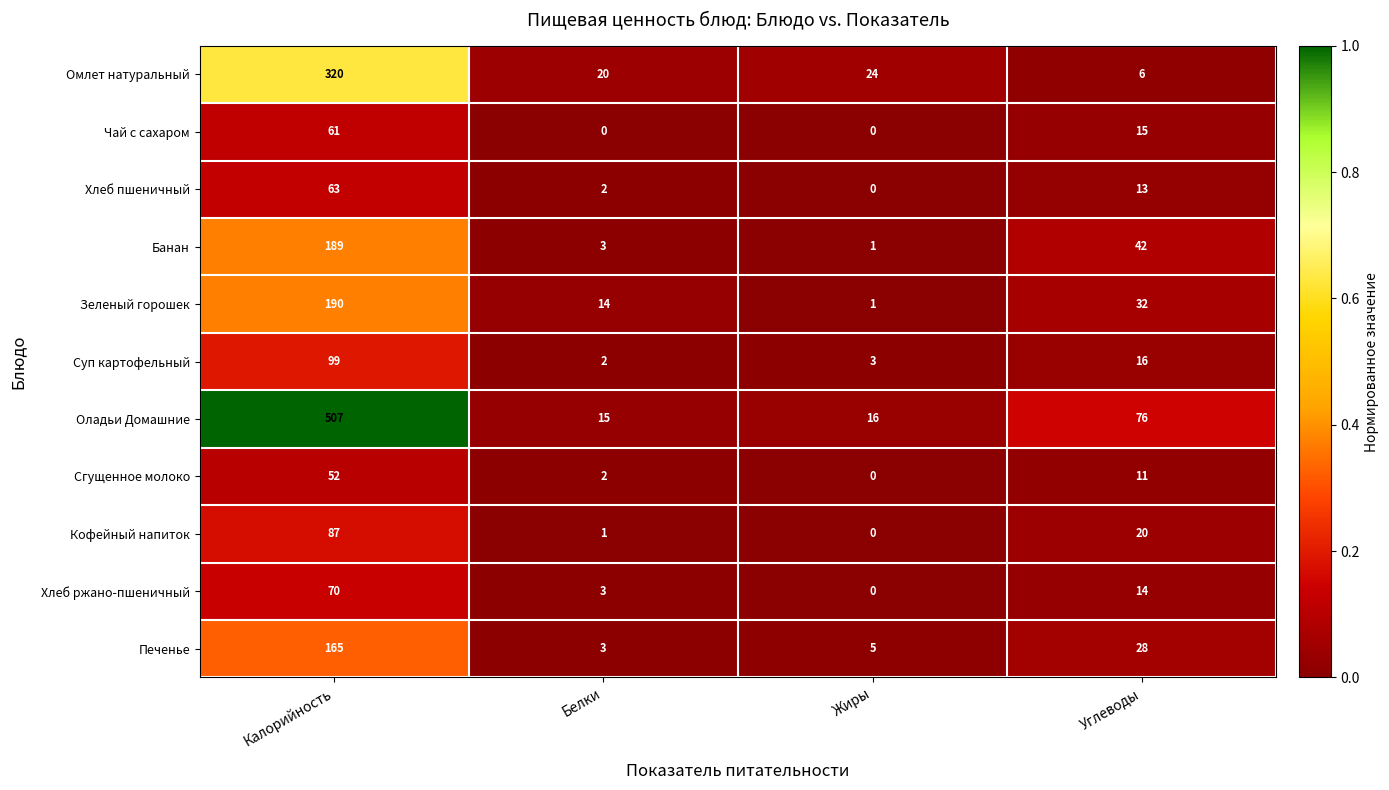

Between Калорийность and Углеводы, which series saw the biggest shift?

Оладьи Домашние